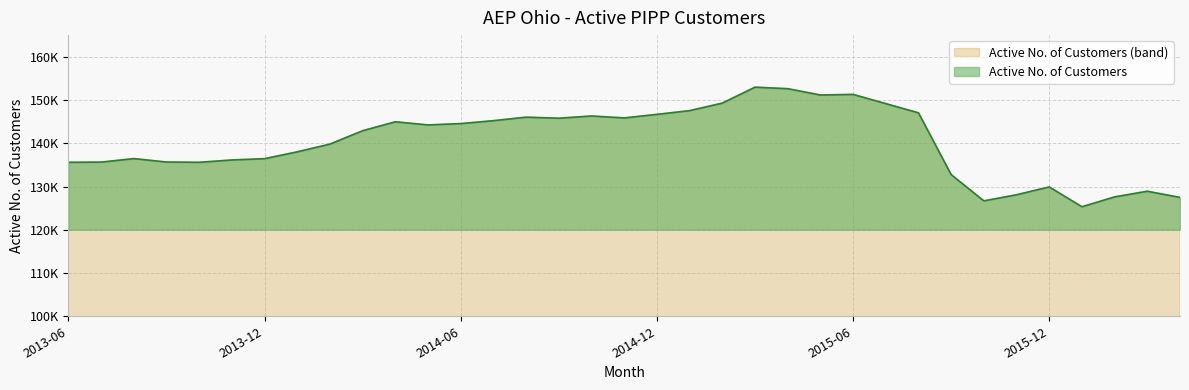

How many lines are shown in the chart?

1